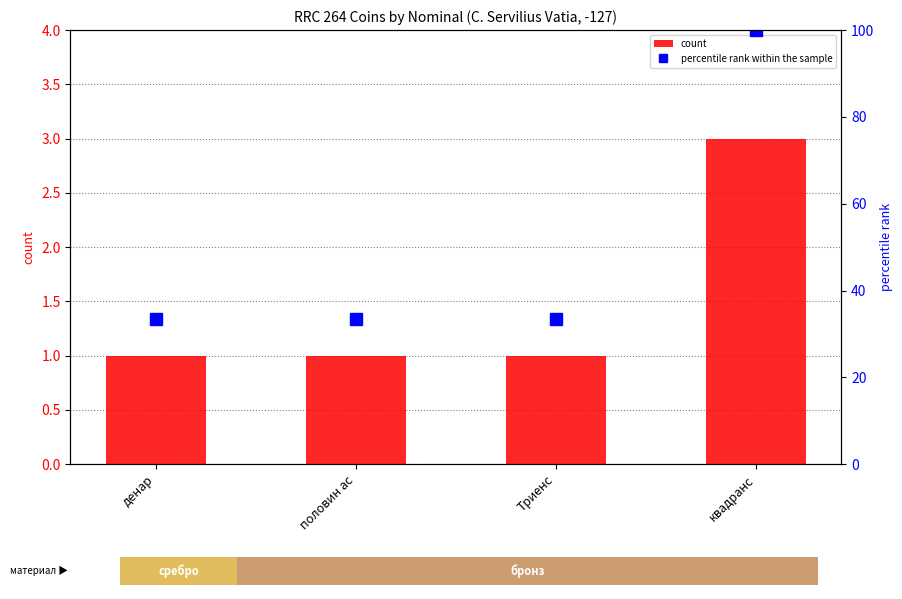

Read the count value at Триенс.

1.0